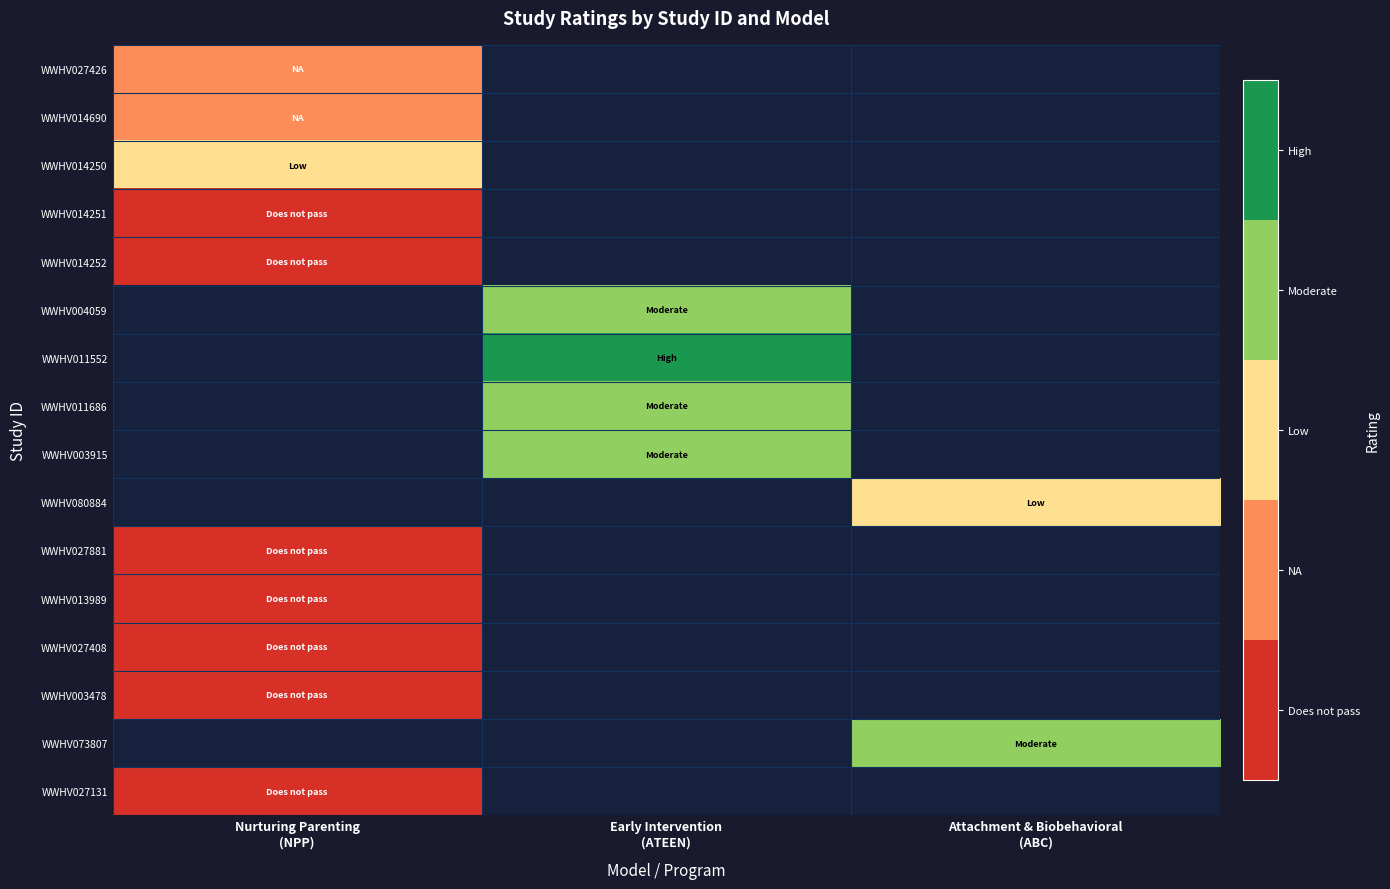

At which category does the chart reach its minimum across all series?

Nurturing Parenting
(NPP)